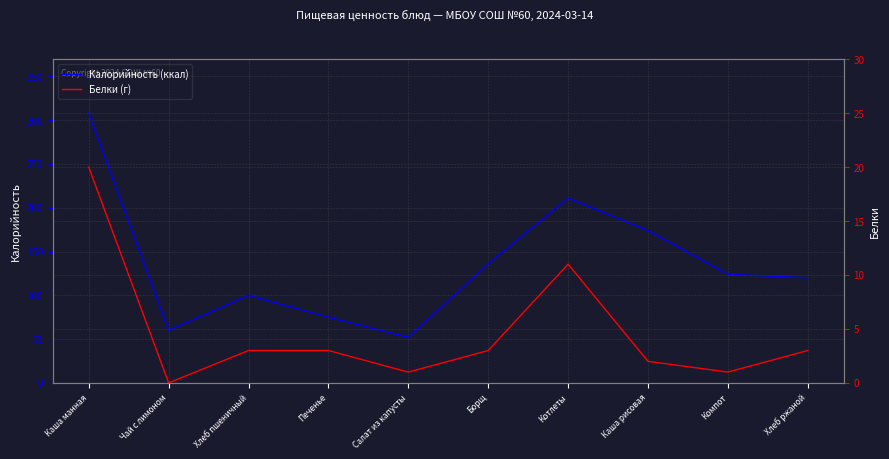

What is the label of the 7th point from the right?

Печенье